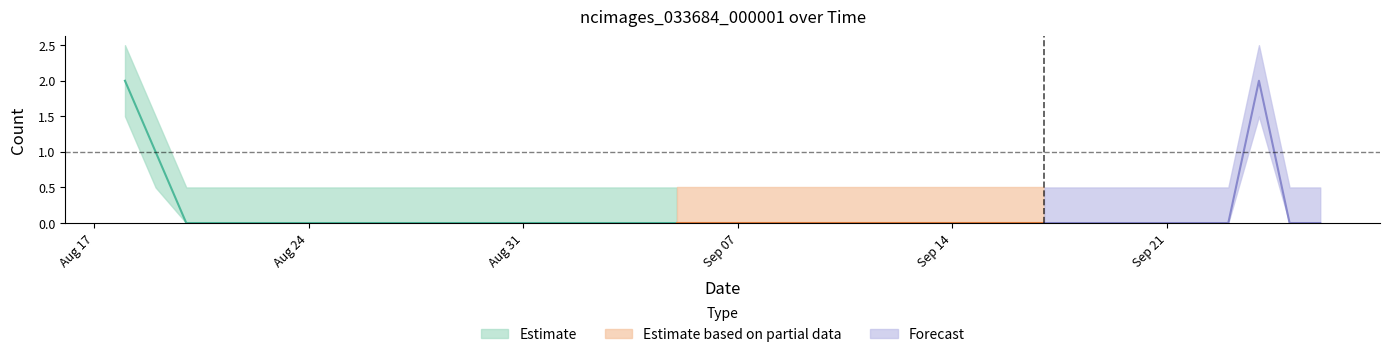

Rank the categories by value from lowest to highest.

2020-08-20, 2020-08-21, 2020-08-22, 2020-08-23, 2020-08-24, 2020-08-25, 2020-08-26, 2020-08-27, 2020-08-28, 2020-08-29, 2020-08-30, 2020-08-31, 2020-09-01, 2020-09-02, 2020-09-03, 2020-09-04, 2020-09-05, 2020-09-06, 2020-09-07, 2020-09-08, 2020-09-09, 2020-09-10, 2020-09-11, 2020-09-12, 2020-09-13, 2020-09-14, 2020-09-15, 2020-09-16, 2020-09-17, 2020-09-18, 2020-09-19, 2020-09-20, 2020-09-21, 2020-09-22, 2020-09-23, 2020-09-25, 2020-09-26, 2020-08-19, 2020-08-18, 2020-09-24